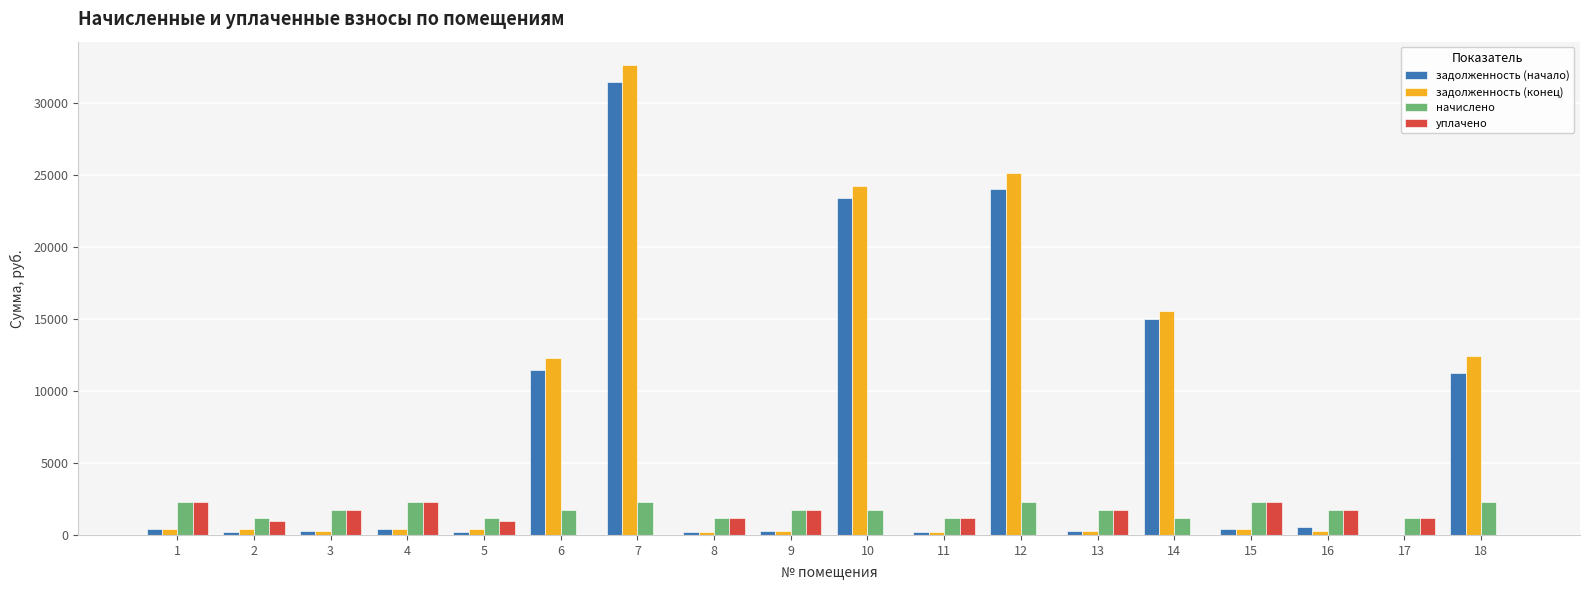

At which category is the sum across all series the highest?

7